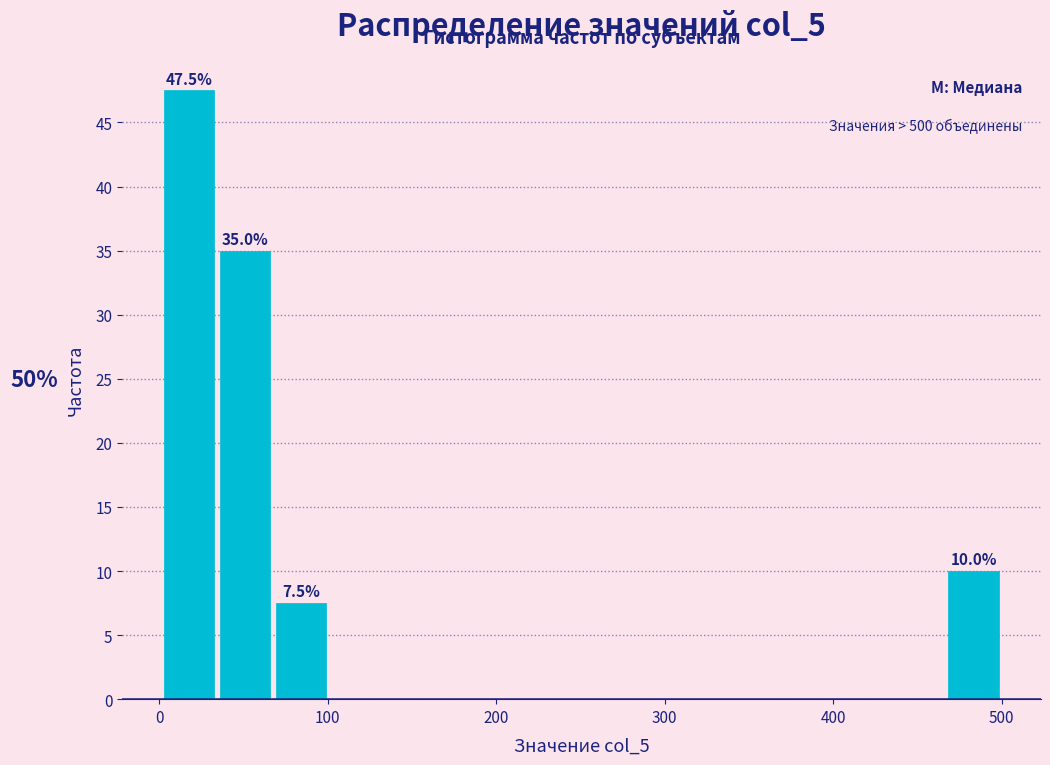

Around what value on the x-axis is the tallest bar? Give the approximate position of its centre, as read against the axis.

20